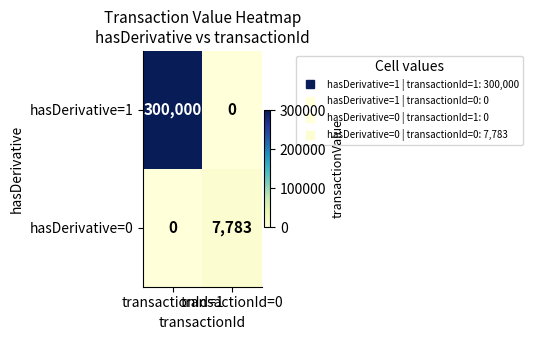

Which series has the widest spread of values?

hasDerivative=1